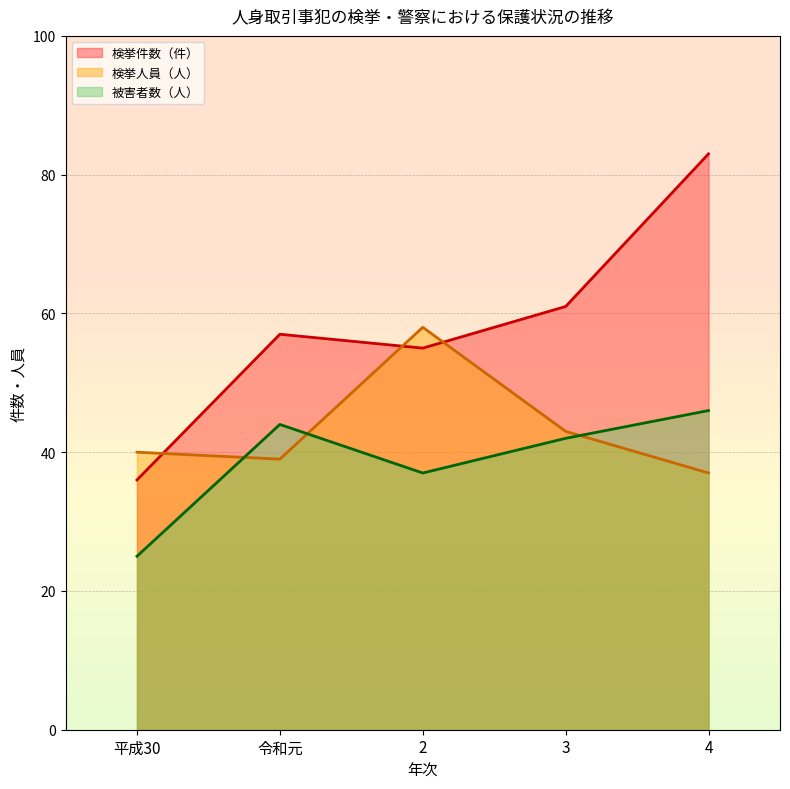

What is the label of the 1st point from the right?

4